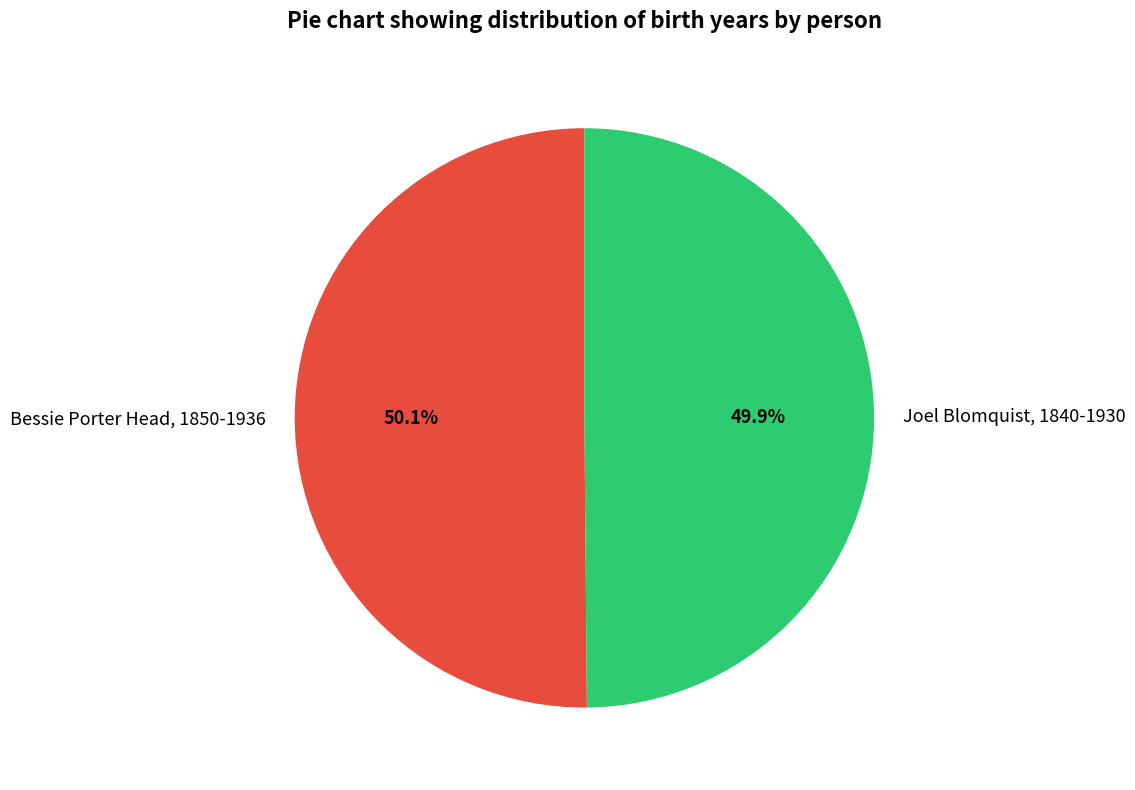

To the nearest percent, what percentage of the pie is Bessie Porter Head, 1850-1936?

50%